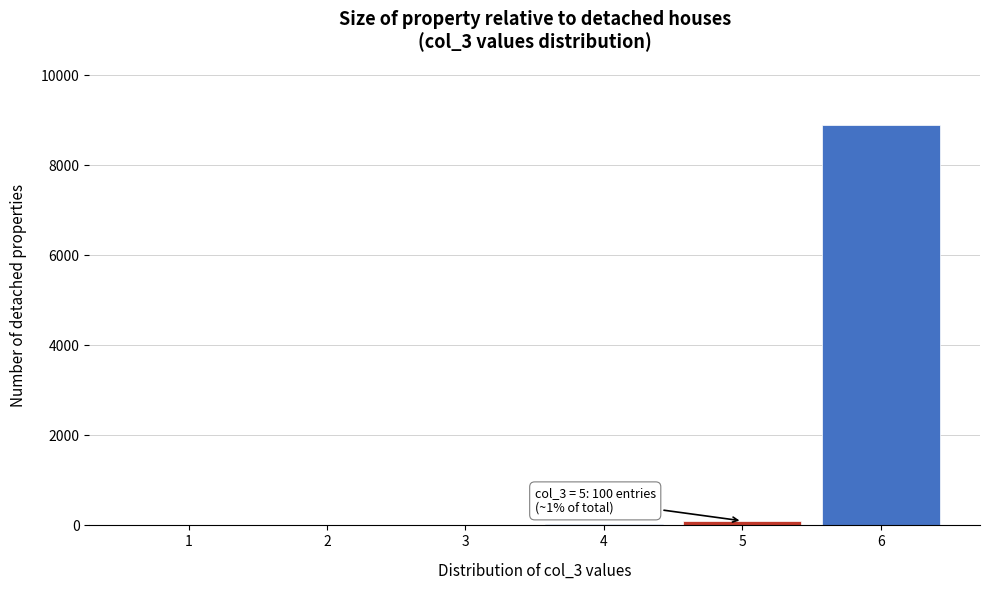

What is the sum of all values?

9038